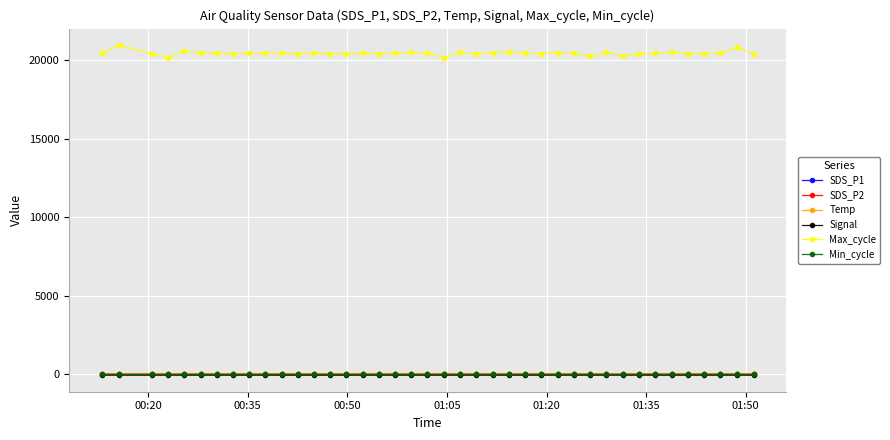

True or false: Max_cycle and SDS_P2 intersect in this chart.

False